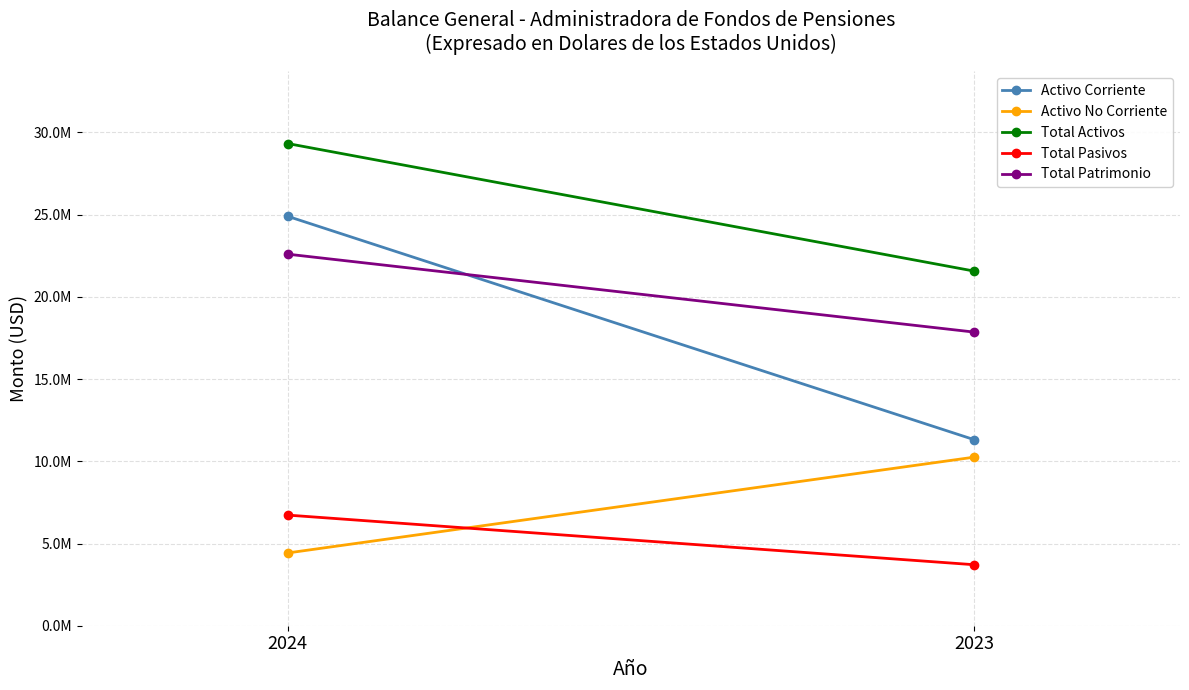

What is the maximum value for Total Activos?

29324174